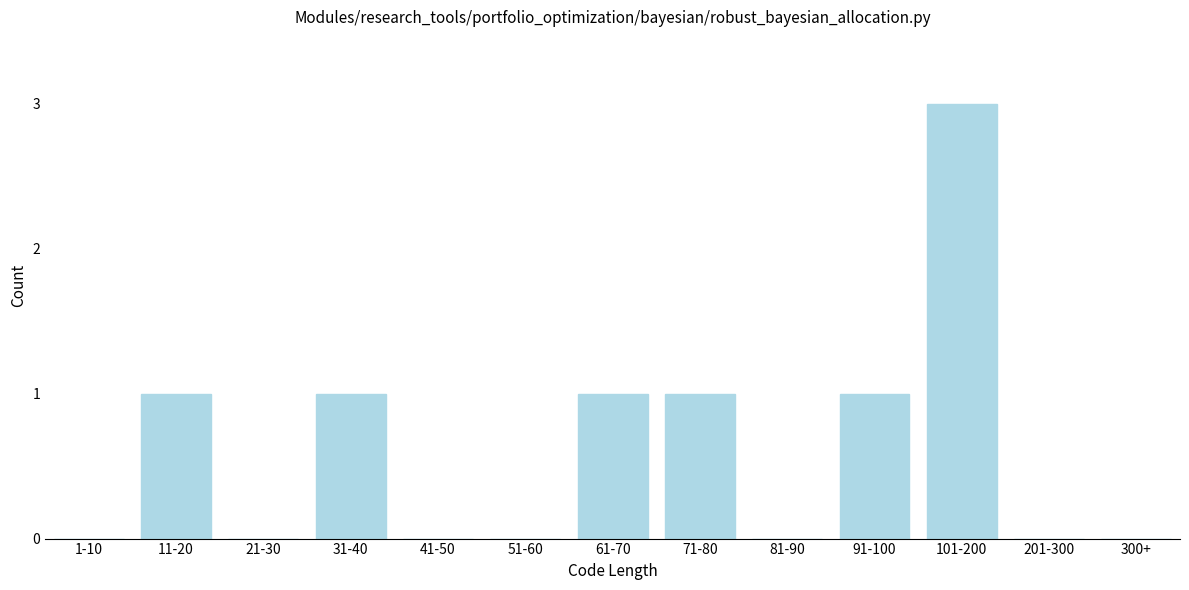

Reading left to right, extract all data points from this chart.

1-10=0	11-20=1	21-30=0	31-40=1	41-50=0	51-60=0	61-70=1	71-80=1	81-90=0	91-100=1	101-200=3	201-300=0	300+=0